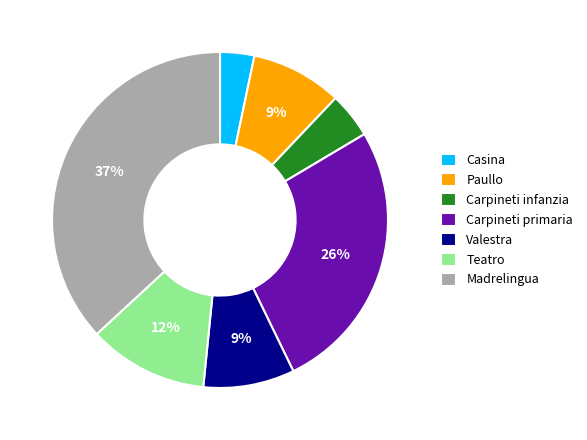

Is the sum of Carpineti primaria and Teatro greater than half?

No